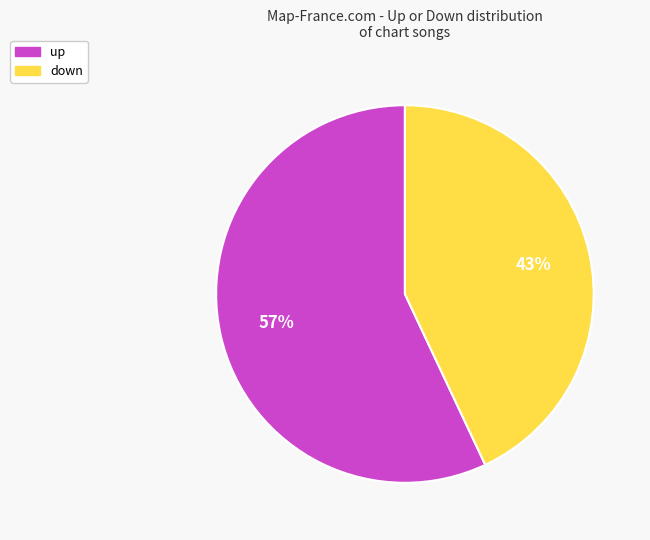

Which has a higher value, down or up?

up